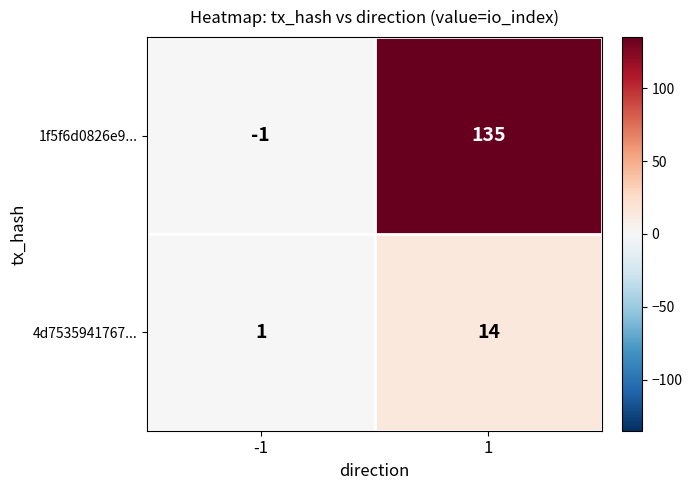

What is the sum of the 1f5f6d0826e9... values at -1 and 1?

134